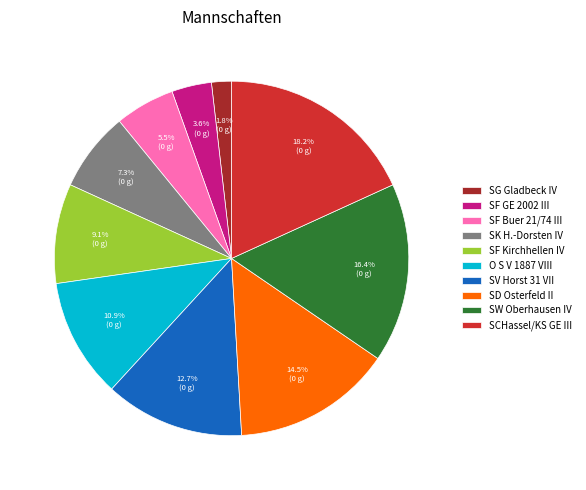

Which slice is the largest?

SCHassel/KS GE III